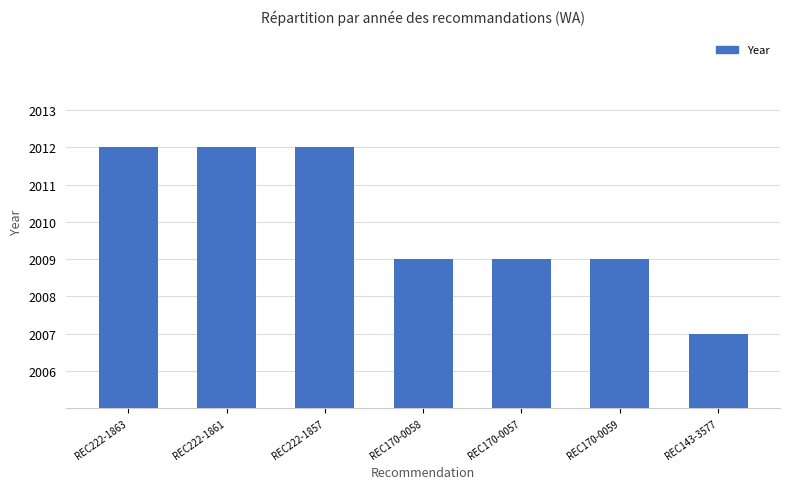

The value at REC170-0057 is 2009. True or false?

True